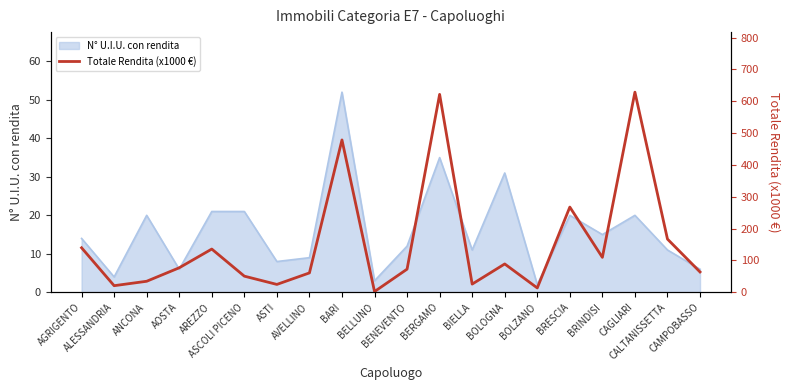

Is it true that the value at AVELLINO is 93.9?

False